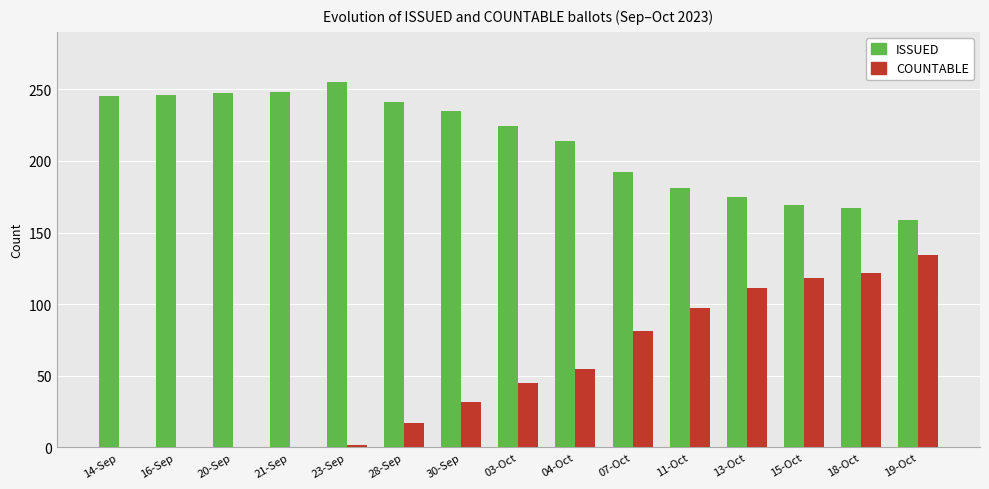

Where is ISSUED nearest to the value 207?

04-Oct